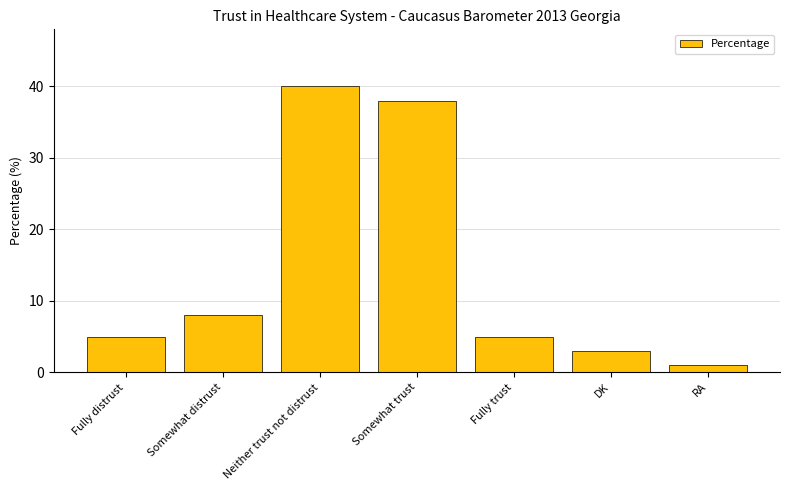

What is the average value?

14